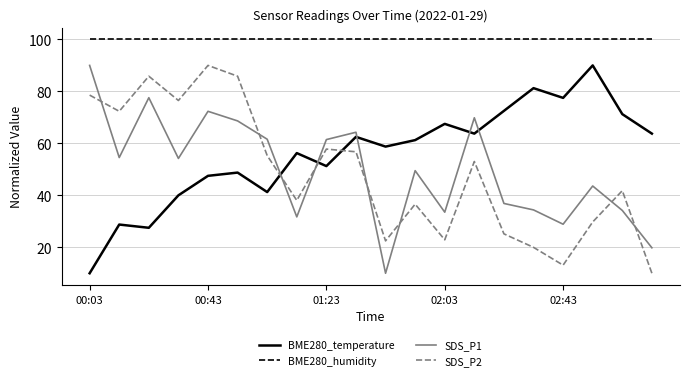

What is the smallest value displayed?

10.0